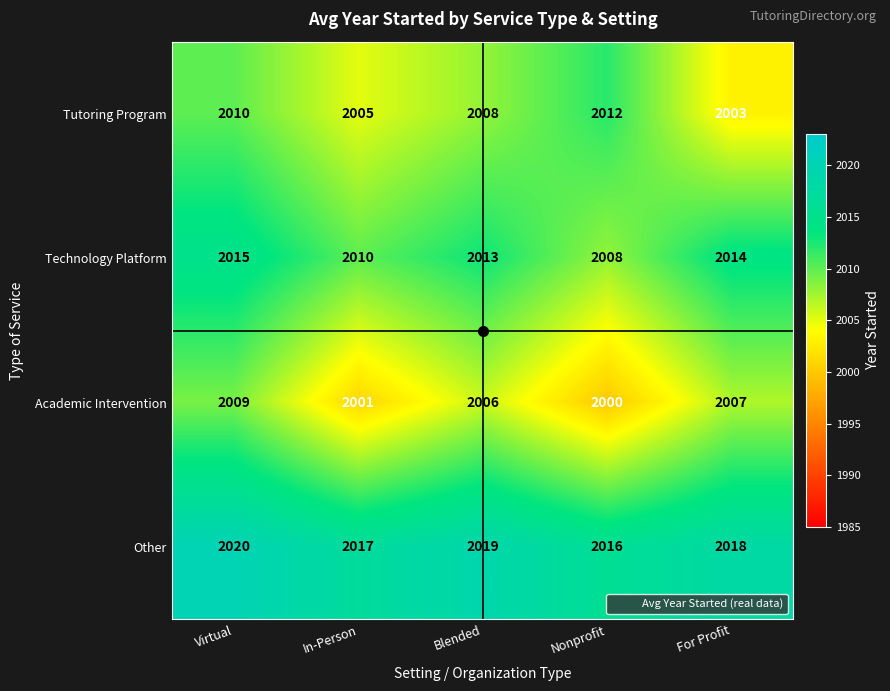

What is the difference between the Tutoring Program values at Virtual and In-Person?

5